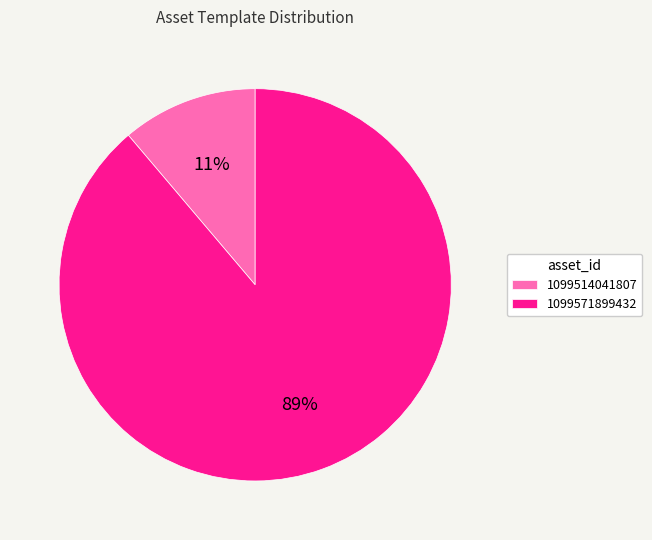

To the nearest percent, what percentage of the pie is 1099571899432?

89%